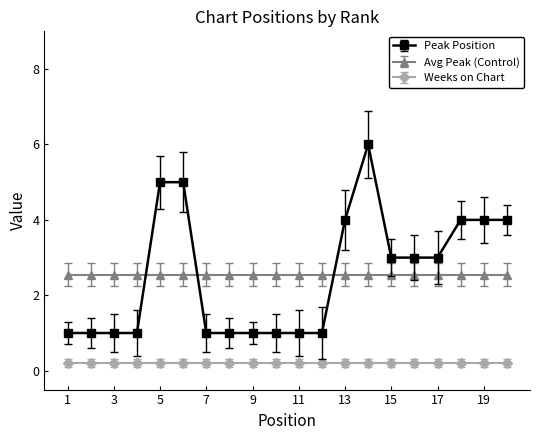

Rank the series by their maximum value, from lowest to highest.

Weeks on Chart, Avg Peak (Control), Peak Position